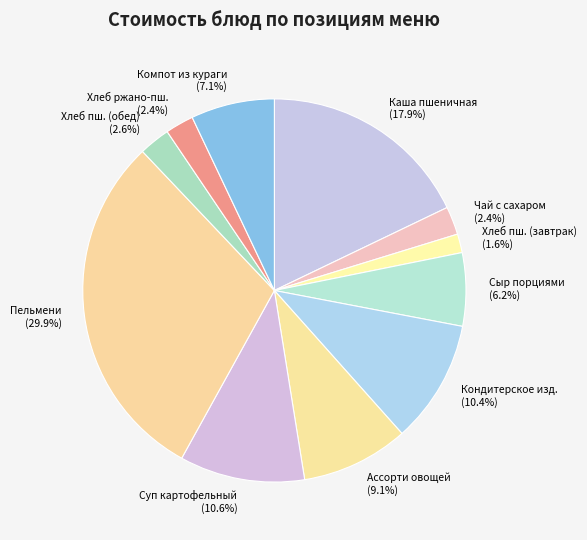

To the nearest percent, what is the average slice percentage?

9%